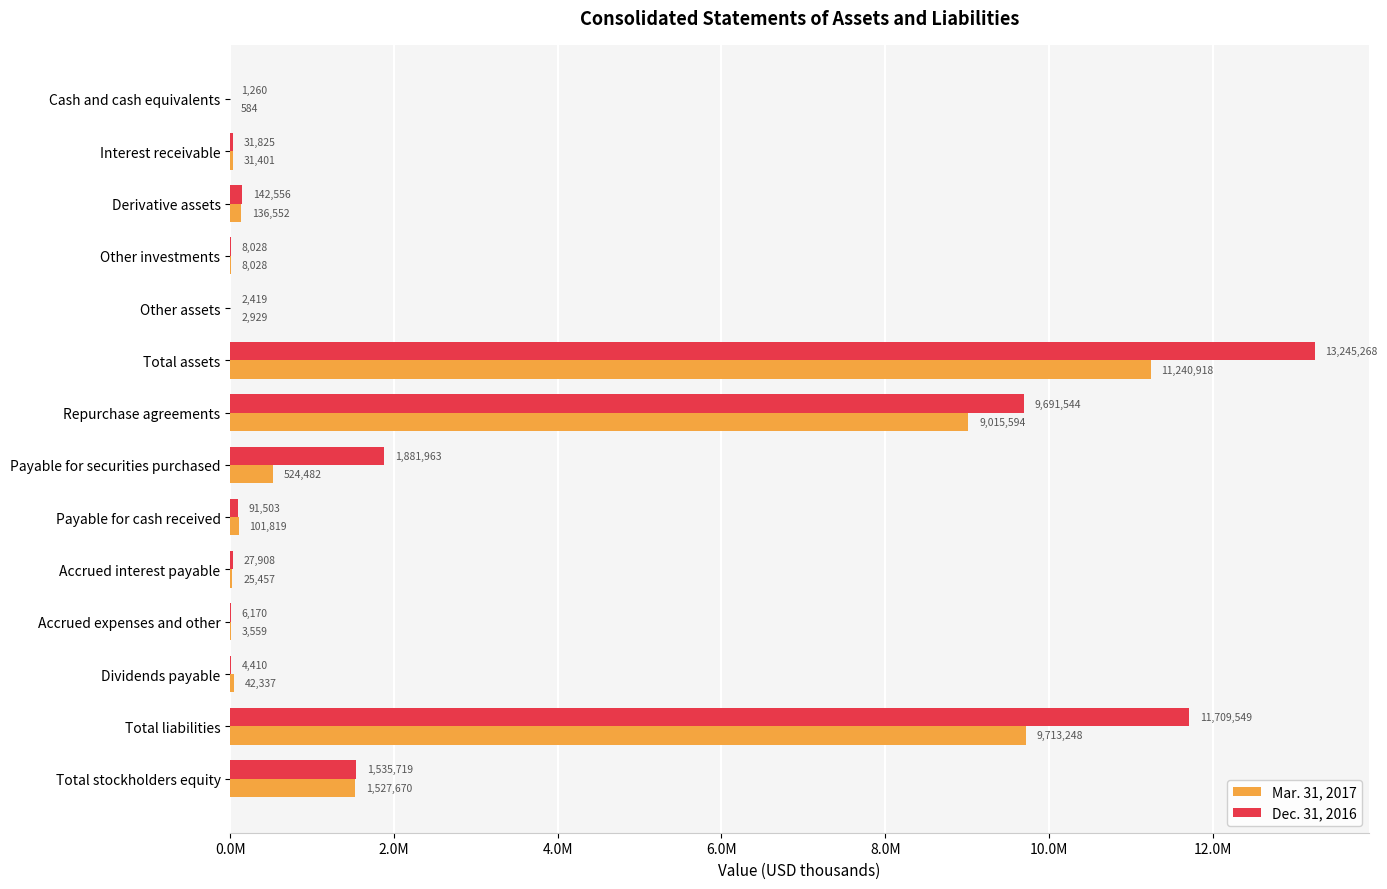

At which category is the sum across all series the highest?

Total assets